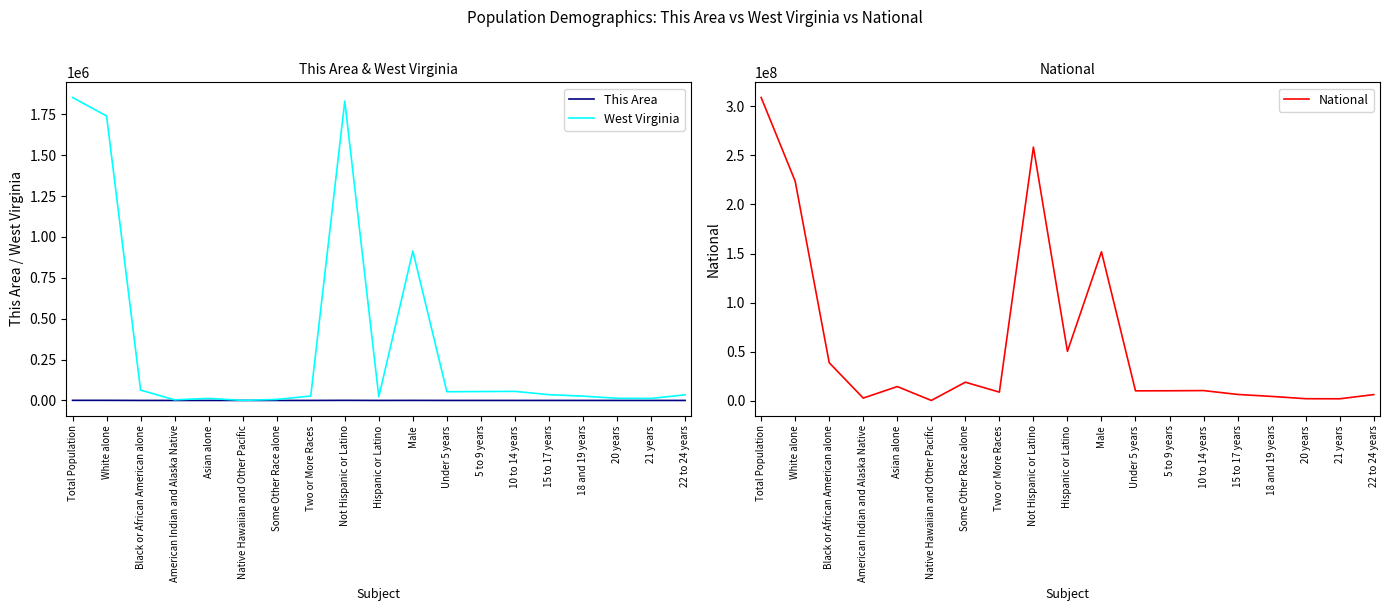

How many values in This Area are above zero?

14